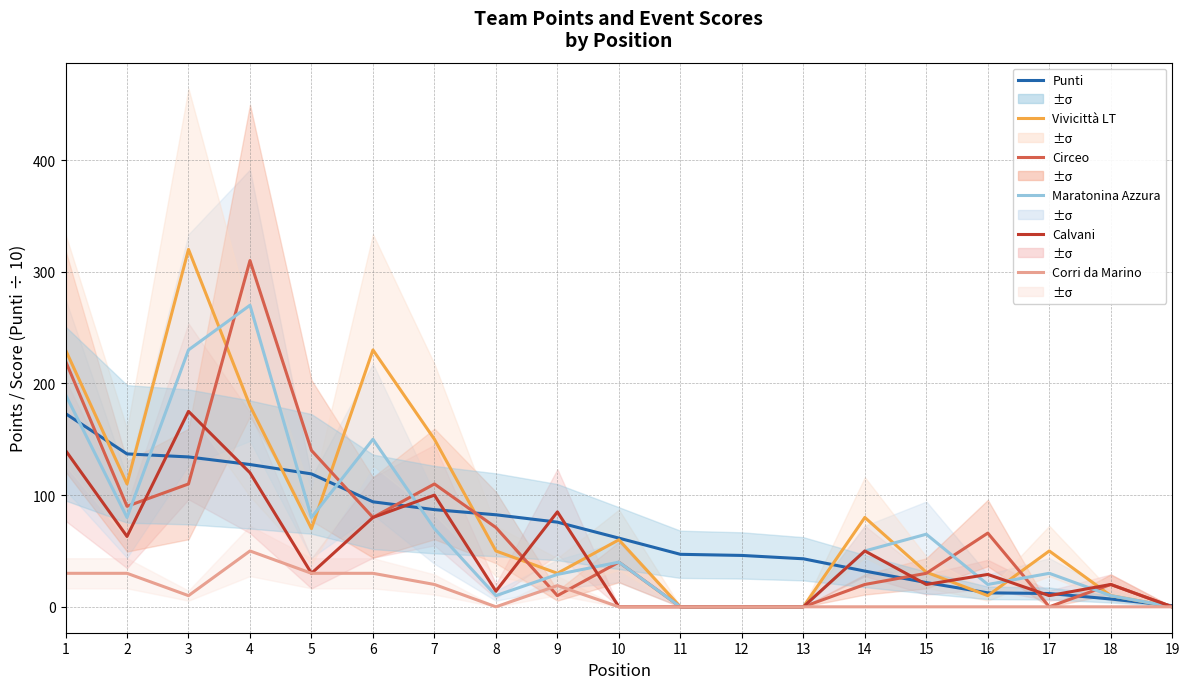

Which category has the highest value across all series?

3